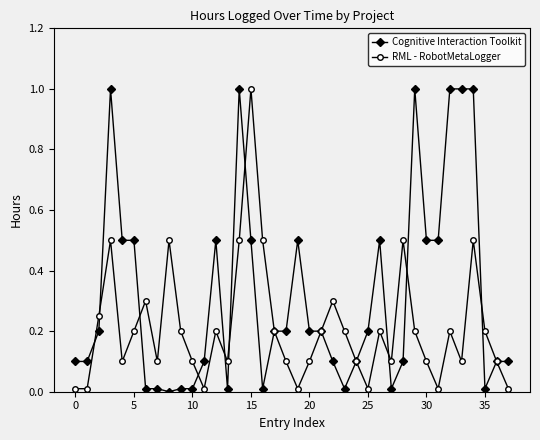

What is the maximum value shown in the chart?

1.0